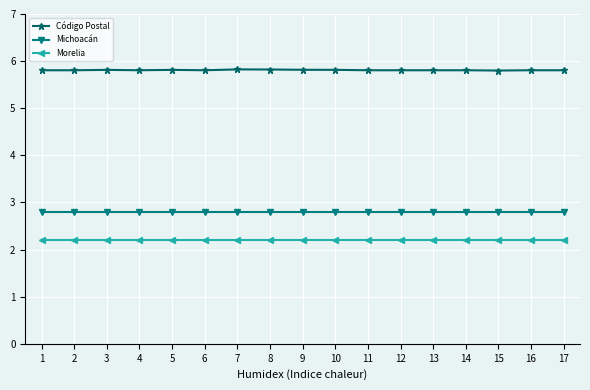

How many lines are shown in the chart?

3